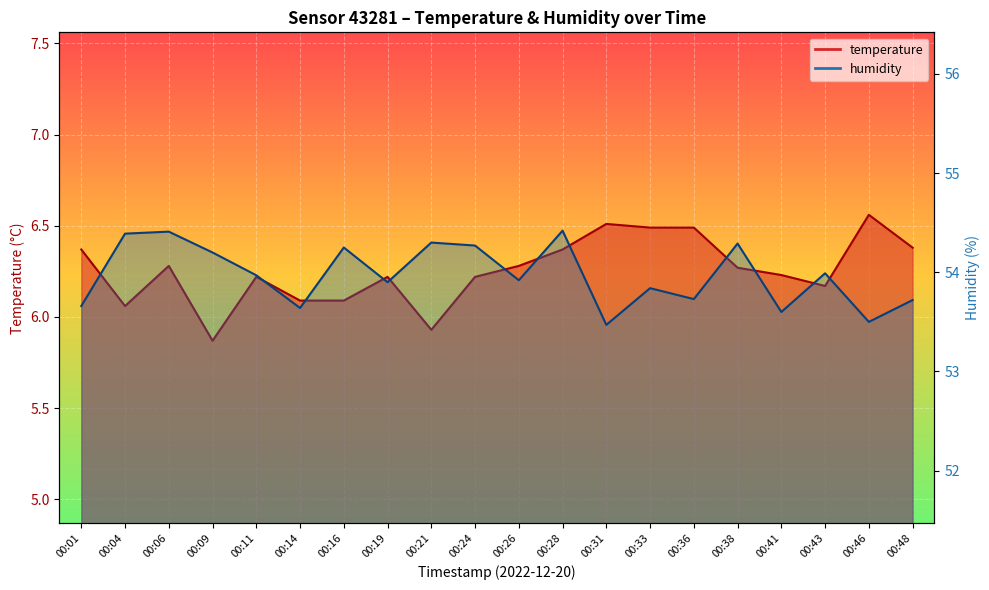

Rank the categories by temperature value from highest to lowest.

00:46, 00:31, 00:33, 00:36, 00:48, 00:01, 00:28, 00:06, 00:26, 00:38, 00:41, 00:11, 00:19, 00:24, 00:43, 00:14, 00:16, 00:04, 00:21, 00:09